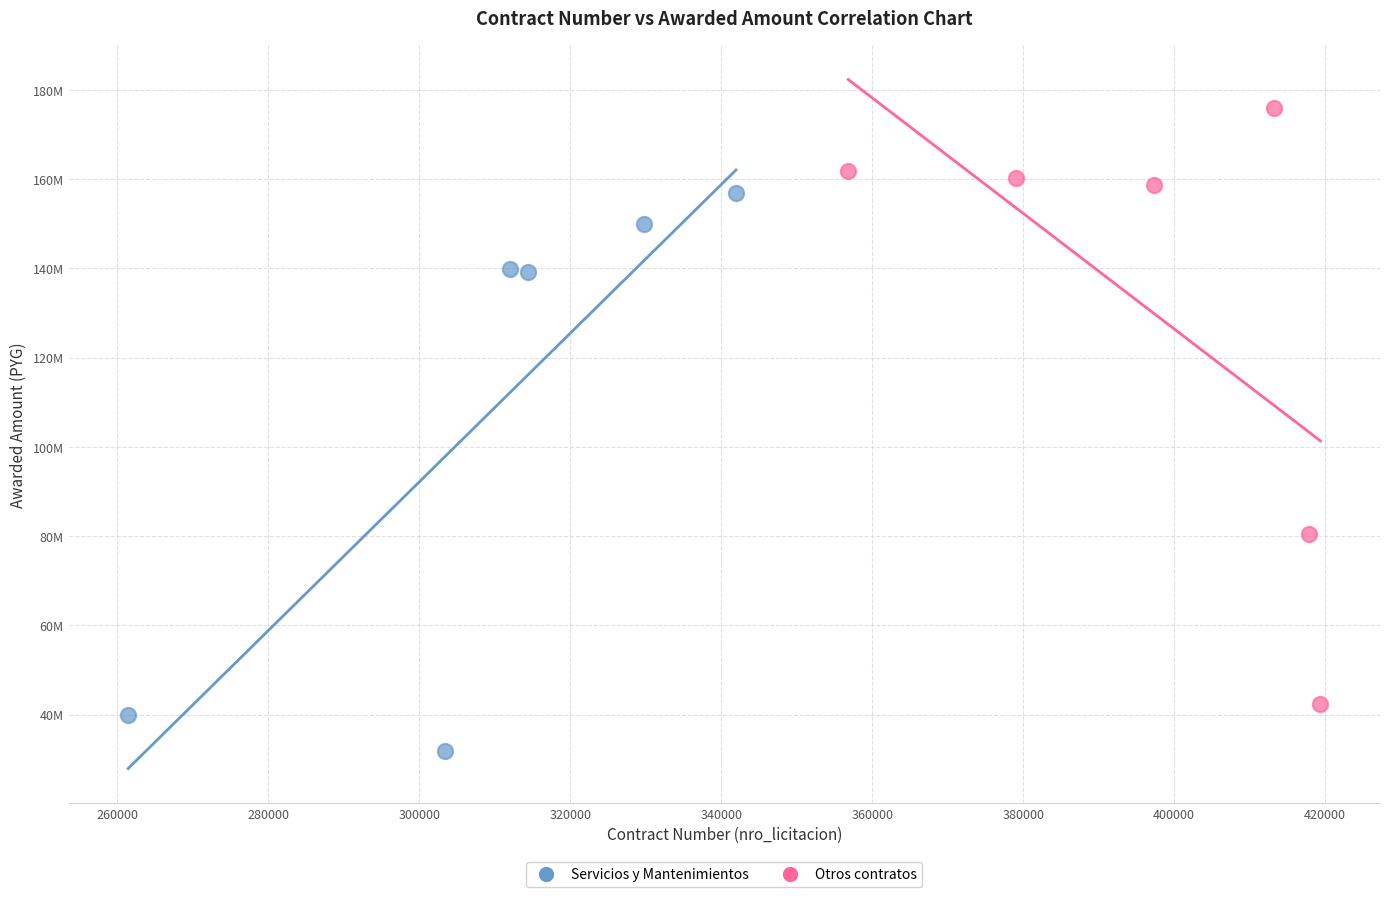

Which series reaches the minimum Y coordinate?

Servicios y Mantenimientos